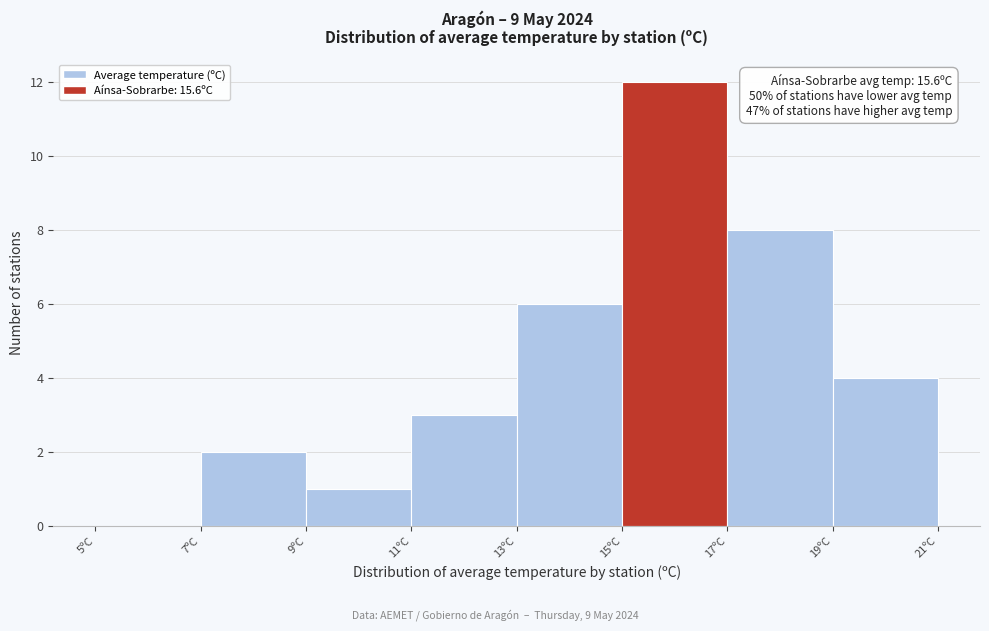

Over which range of the x-axis is the bar tallest?

15 to 17